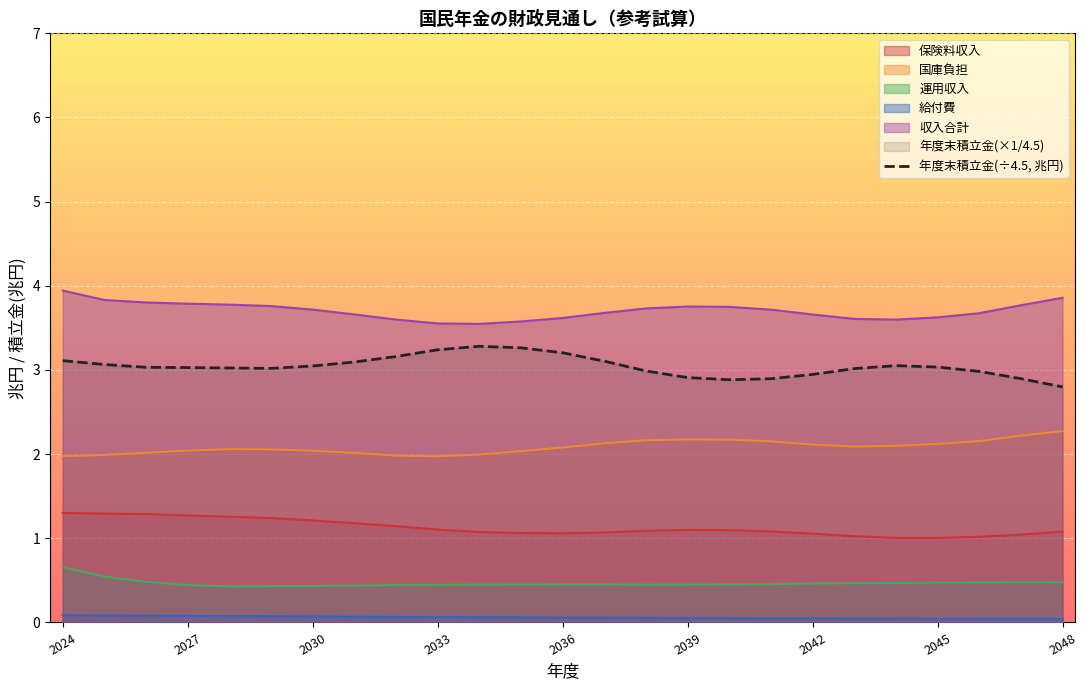

What is the difference between the maximum and minimum values in the 収入合計 series?

0.4